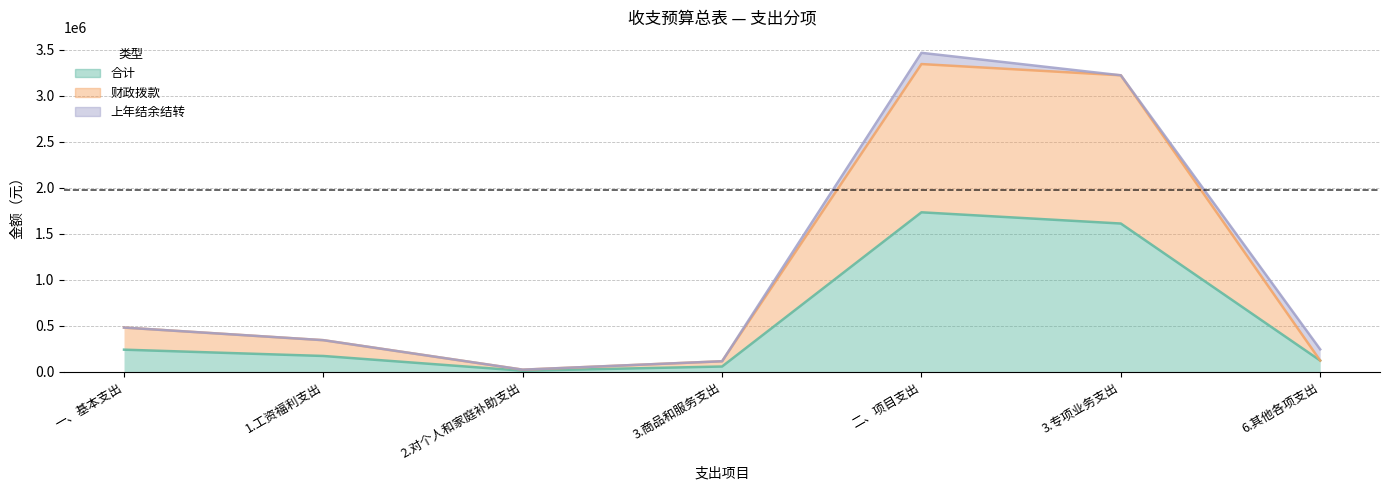

What is the smallest value displayed?

11426